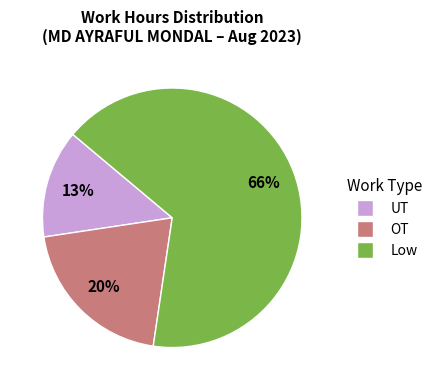

Is there a majority slice in this chart?

Yes